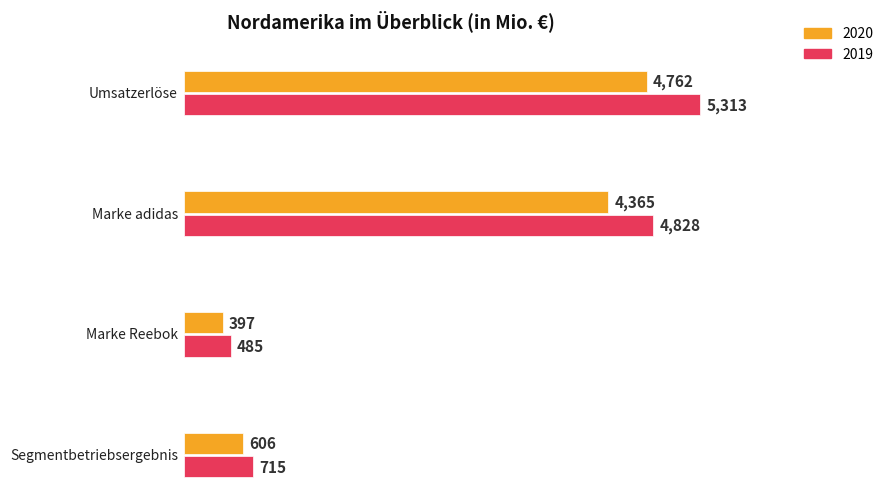

At which label is 2020 closest to 2579?

Marke adidas